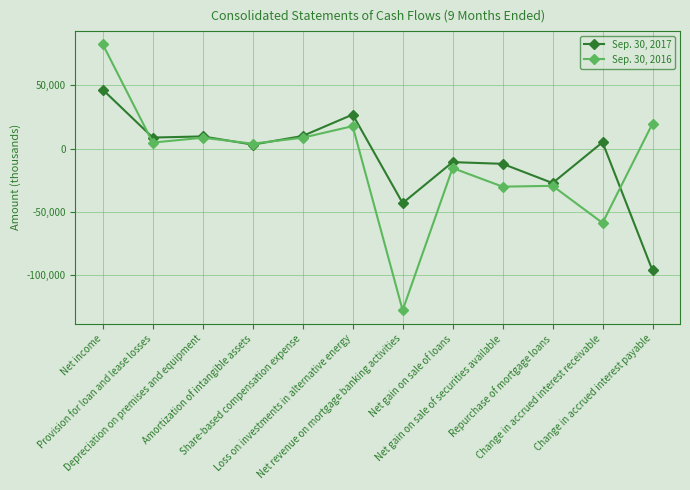

True or false: Sep. 30, 2017 has more than 0 points higher than both neighbors.

True